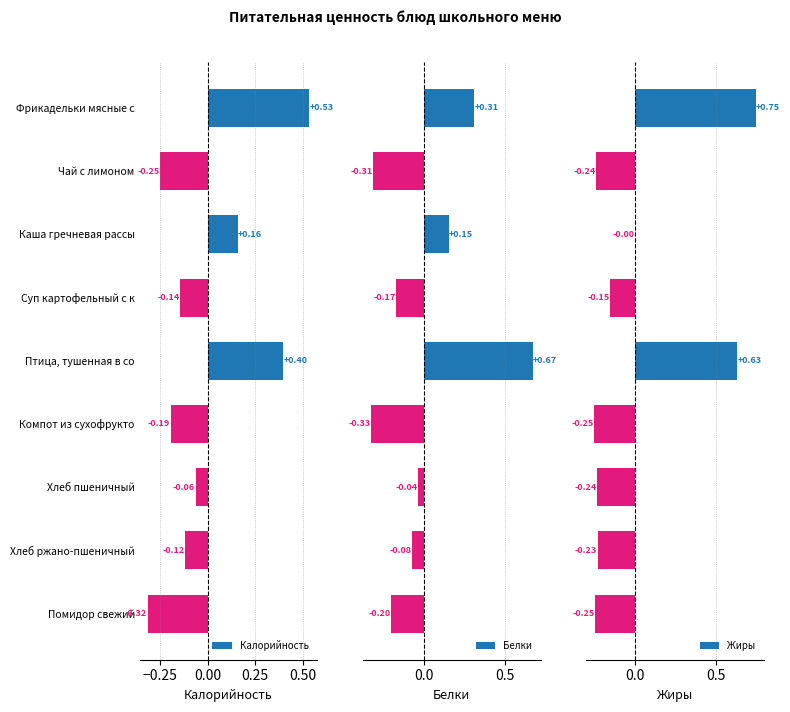

How many distinct data groups are displayed?

3